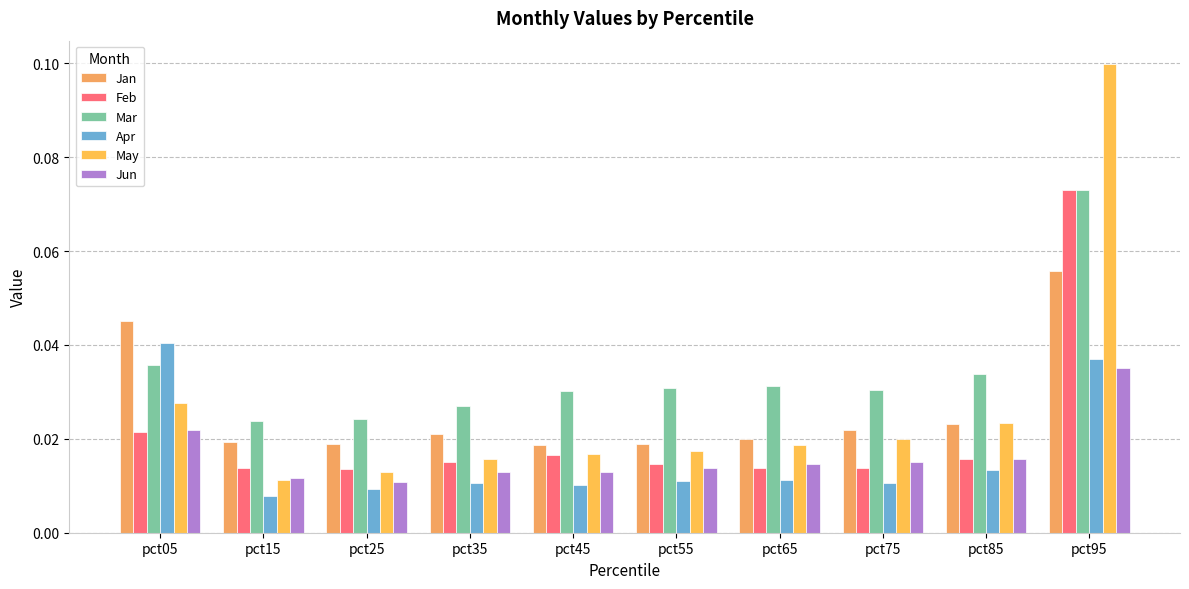

How many bars are there in each group?

6